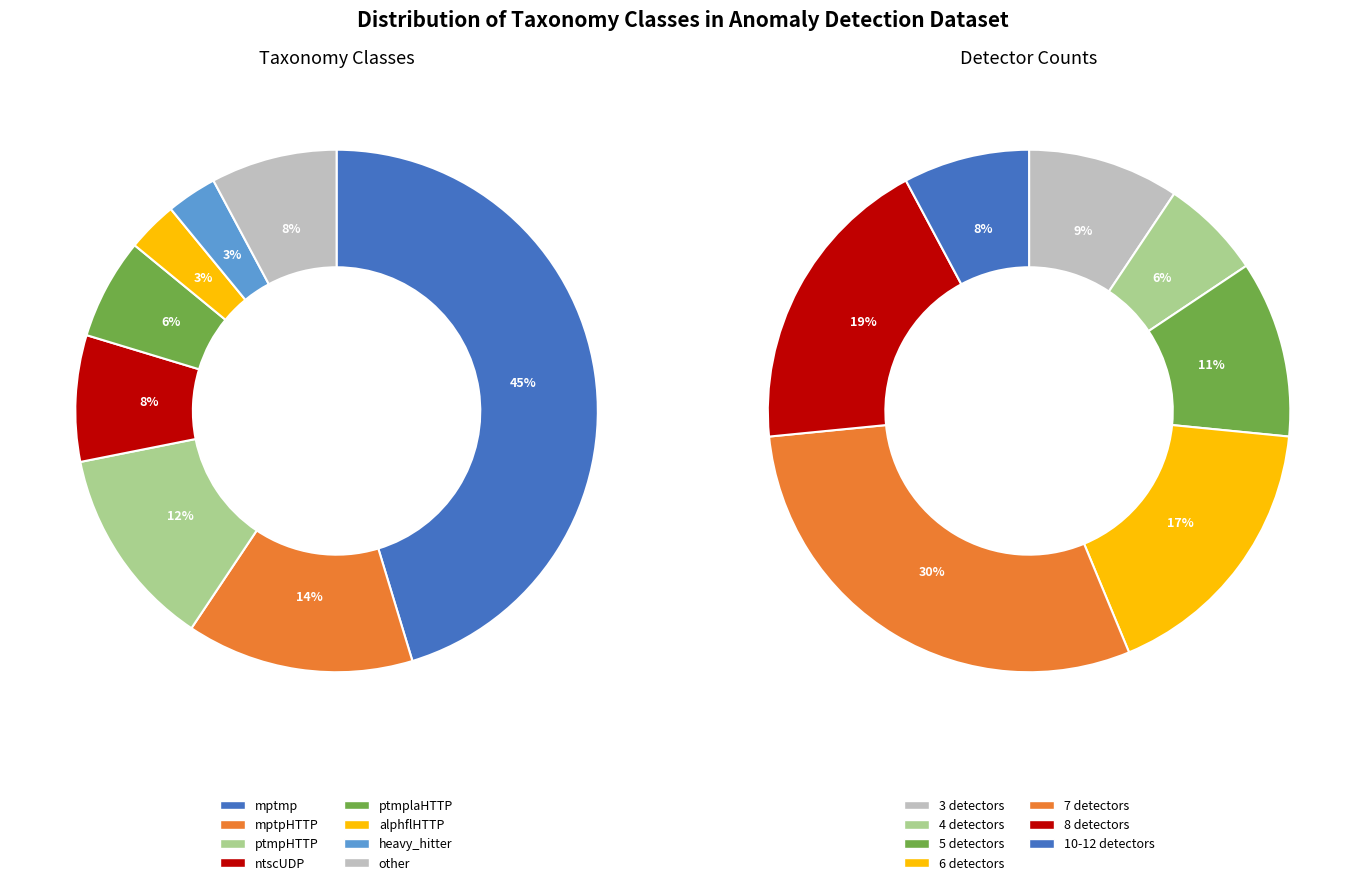

Which slice is the smallest?

alphflHTTP